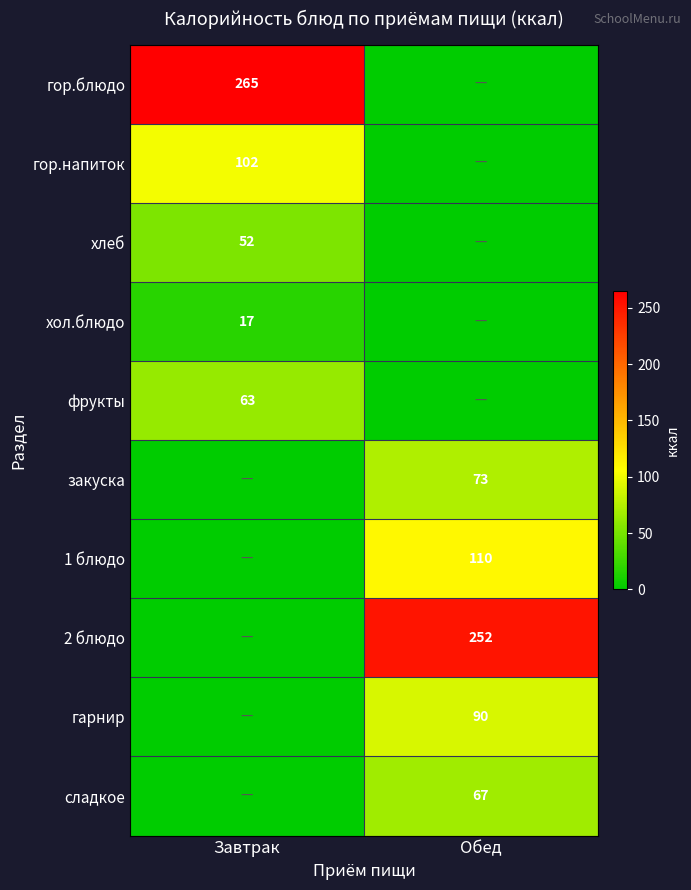

Is it true that хол.блюдо equals 17 at Завтрак?

True